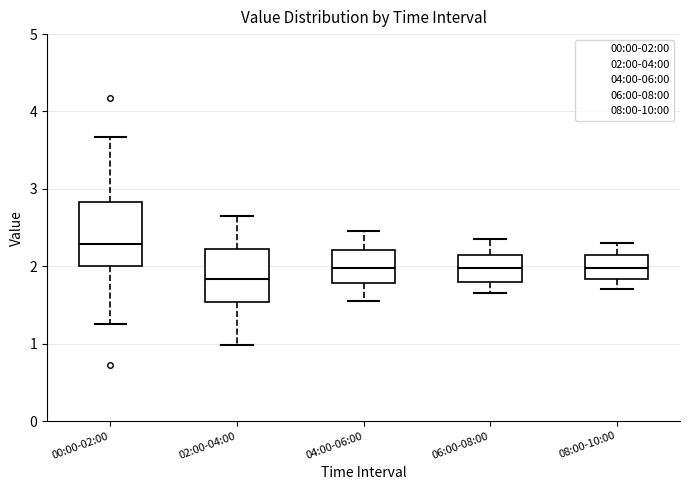

Which box is the tallest, from its lower edge to its upper edge?

00:00-02:00